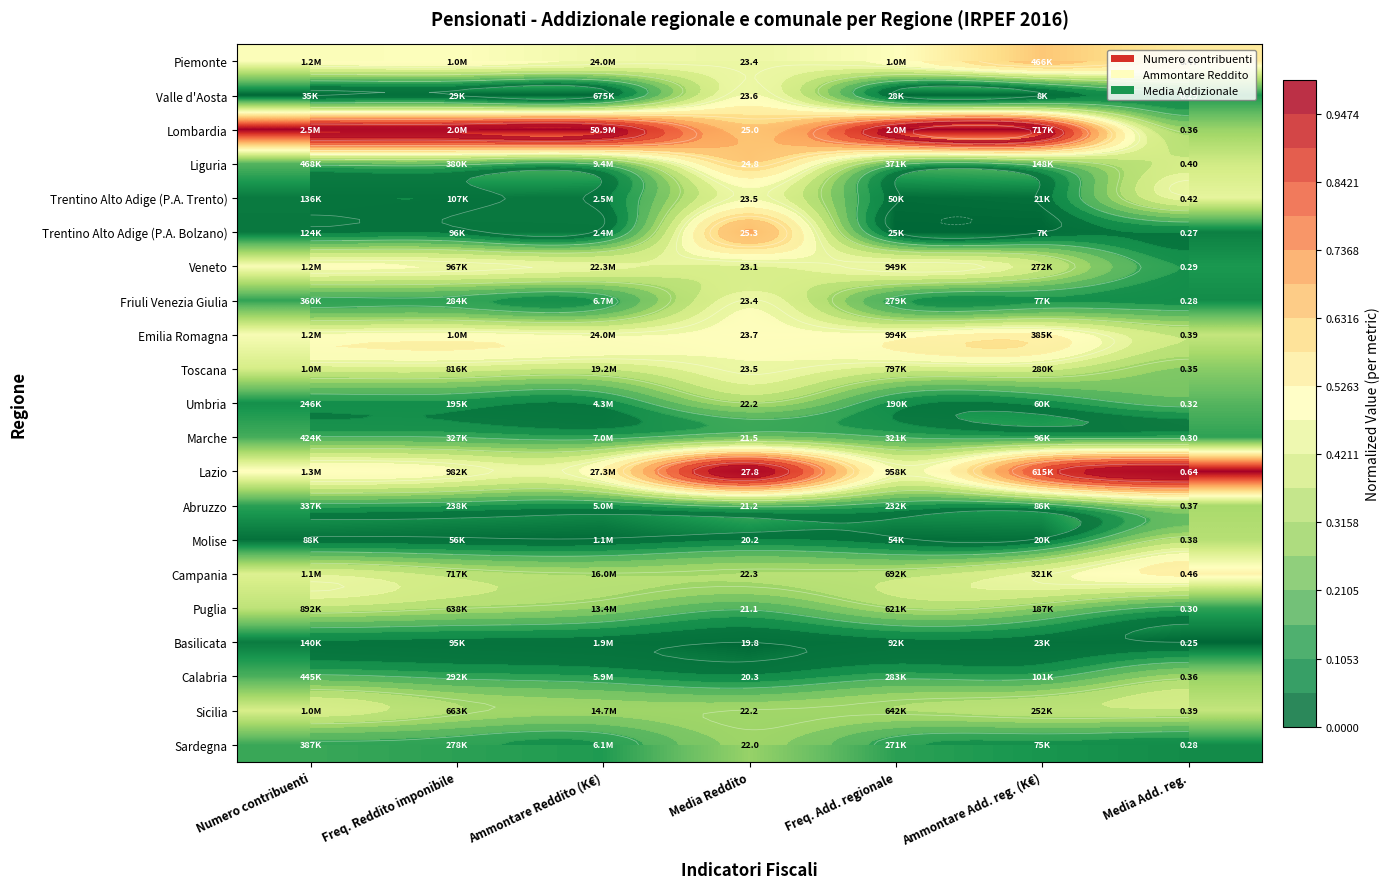

How many categories are shown in the chart?

7